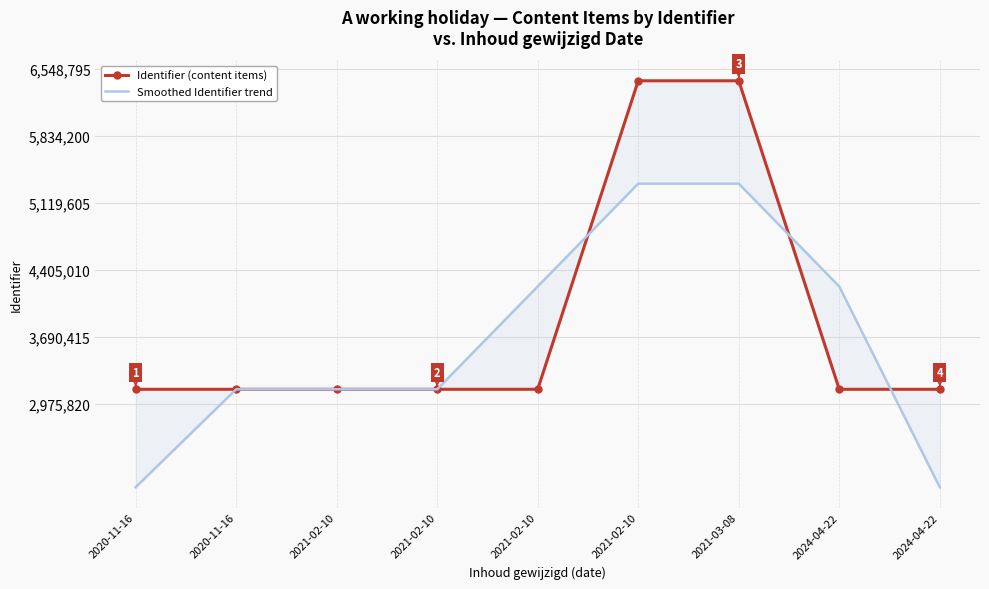

What value does the Smoothed Identifier trend series have at 2020-11-16?

3132446.0